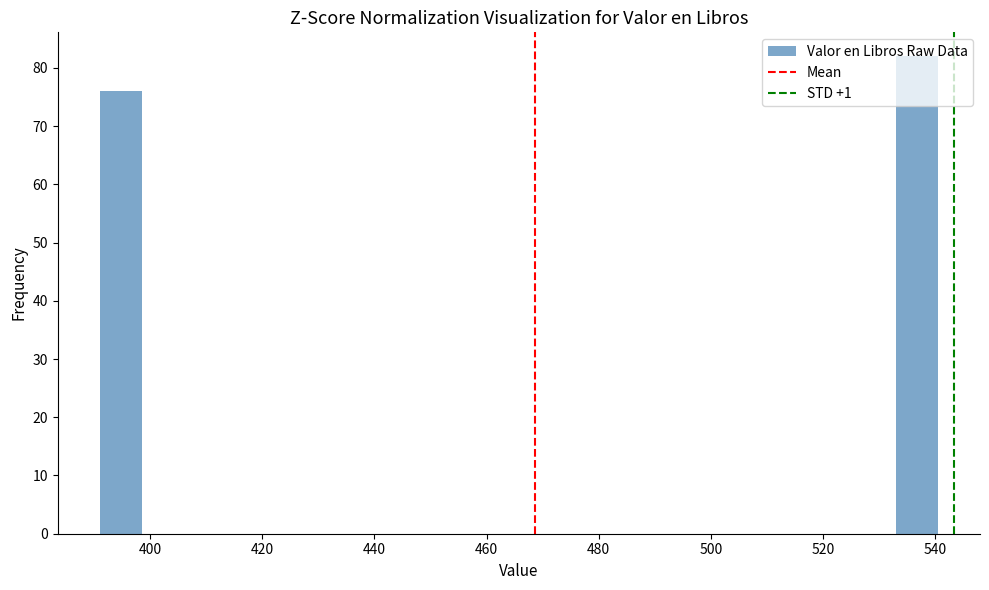

Around what value on the x-axis is the tallest bar? Give the approximate position of its centre, as read against the axis.

536